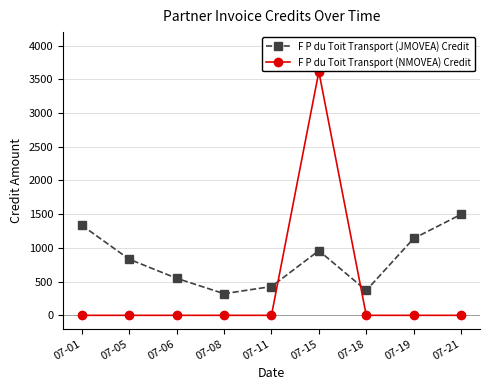

In F P du Toit Transport (JMOVEA) Credit, how many points are higher than both neighbors (excluding endpoints)?

1